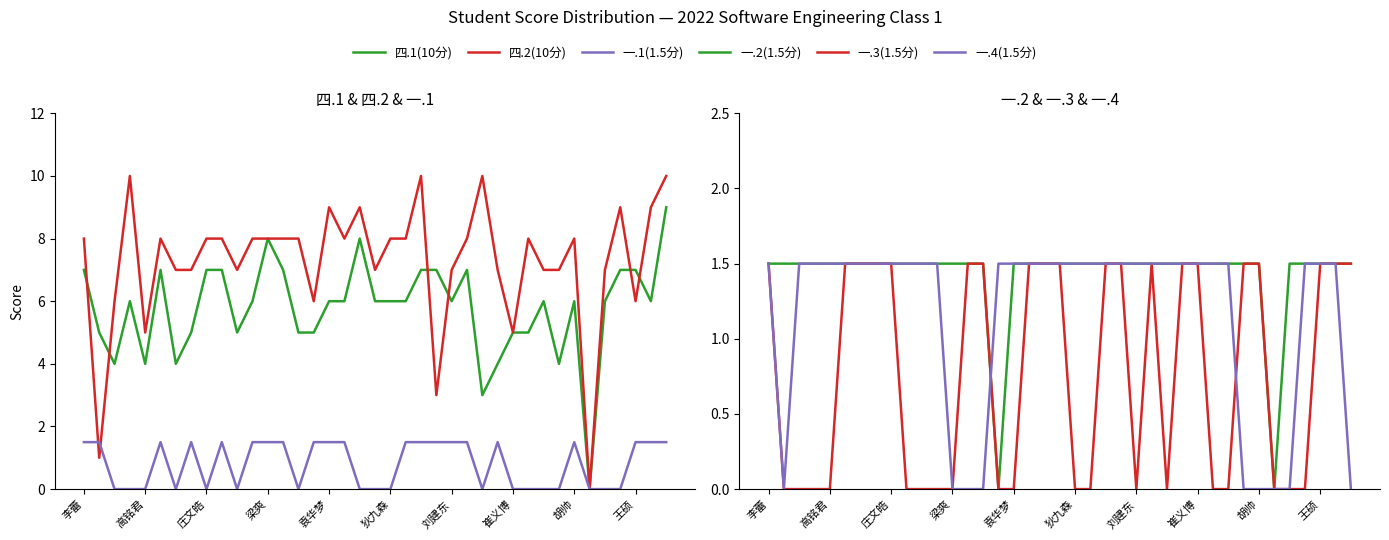

How many values in the 四.1(10分) series exceed 6?

13